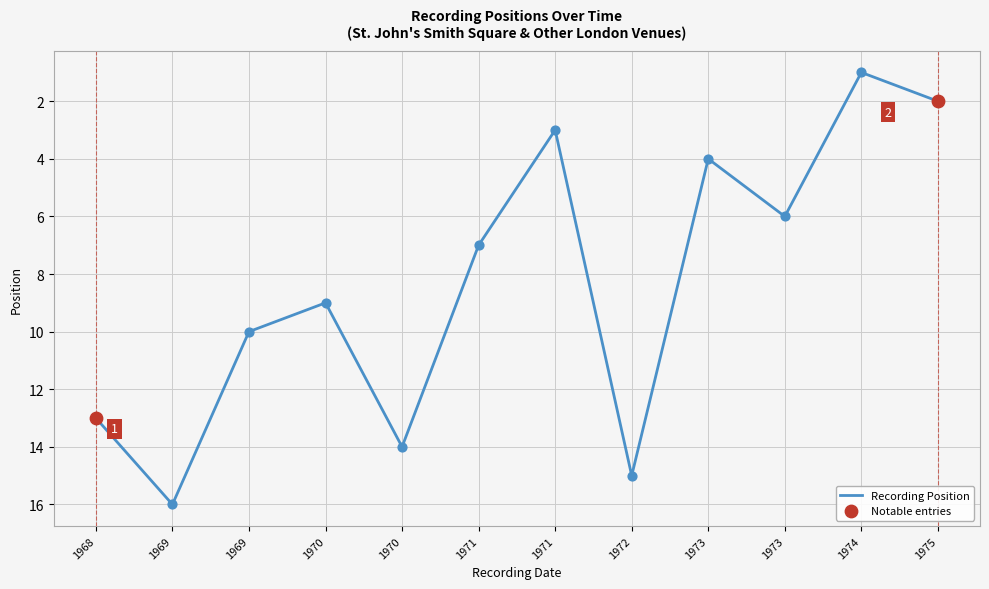

How many lines are shown in the chart?

1